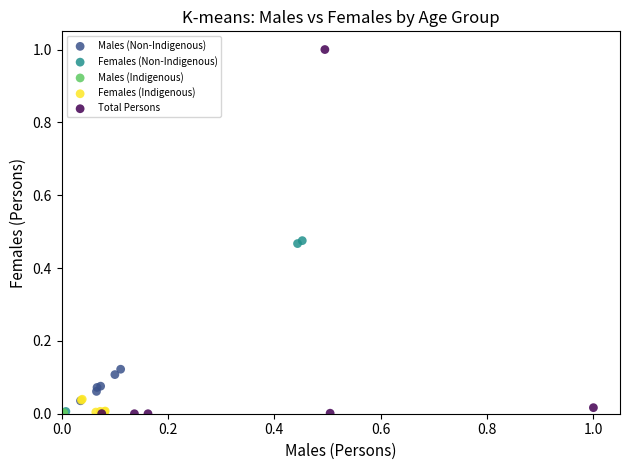

Which series has the largest Y range (max minus min)?

Total Persons